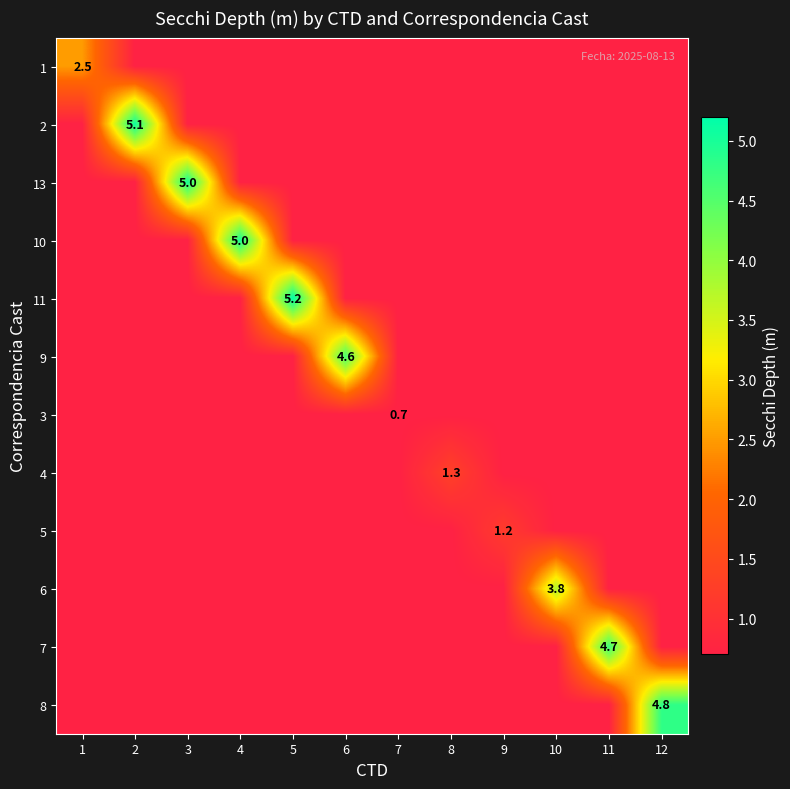

The value of 4 at 10 is 0.4. True or false?

False